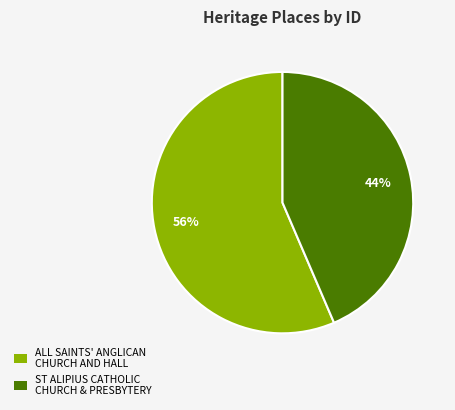

Rank the categories by value from lowest to highest.

ST ALIPIUS CATHOLIC CHURCH & PRESBYTERY, ALL SAINTS' ANGLICAN CHURCH AND HALL